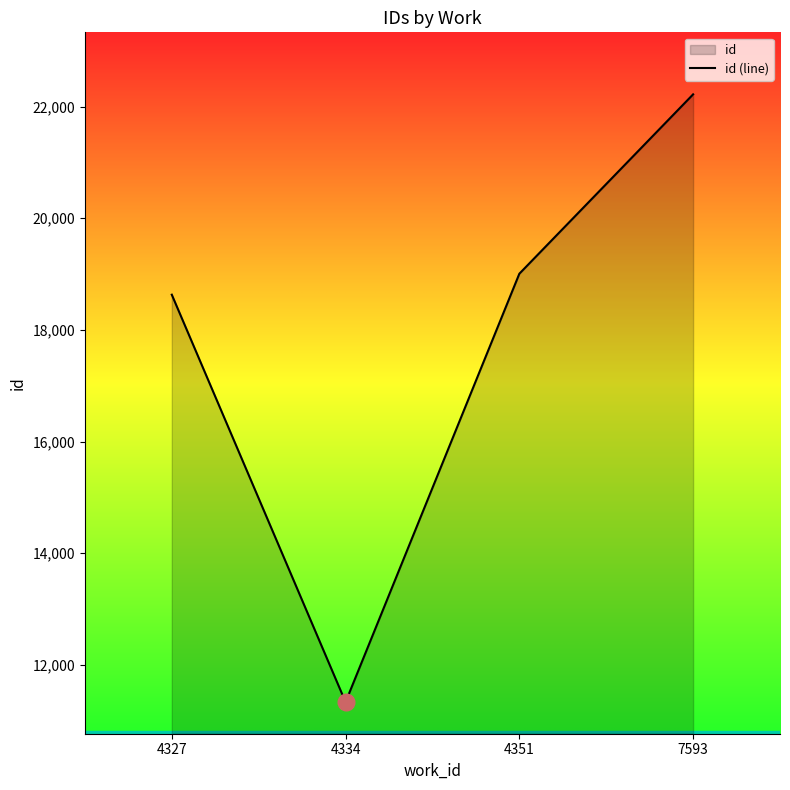

At which label does the data first exceed 19005?

4351